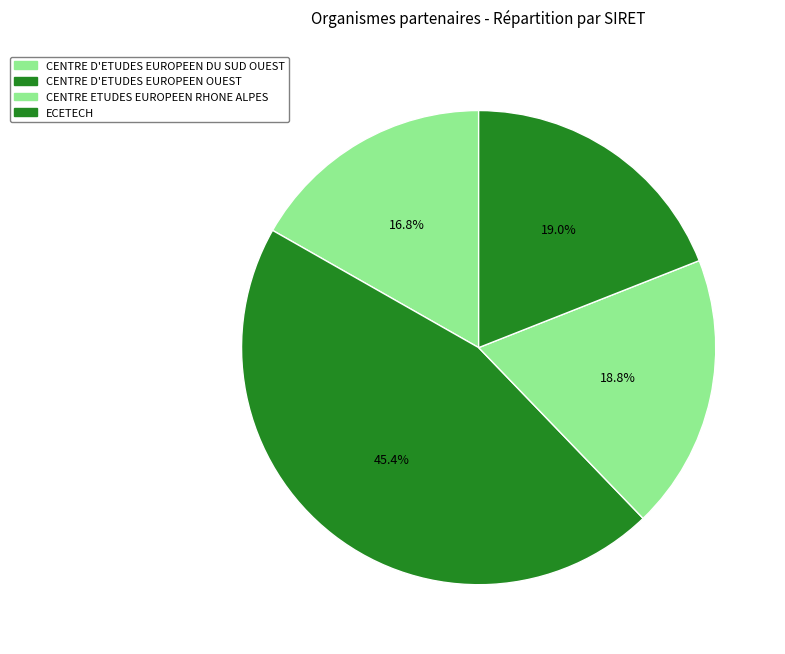

How many segments does this pie chart have?

4